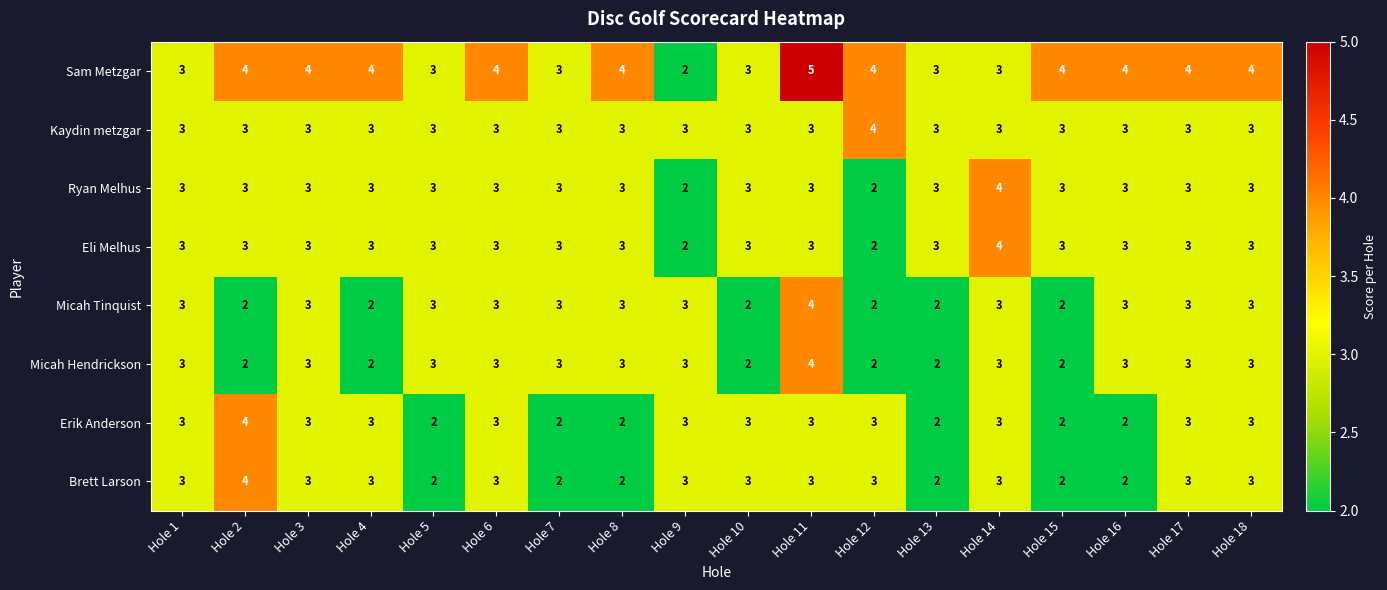

The Micah Hendrickson series shows 4 at Hole 11. True or false?

True